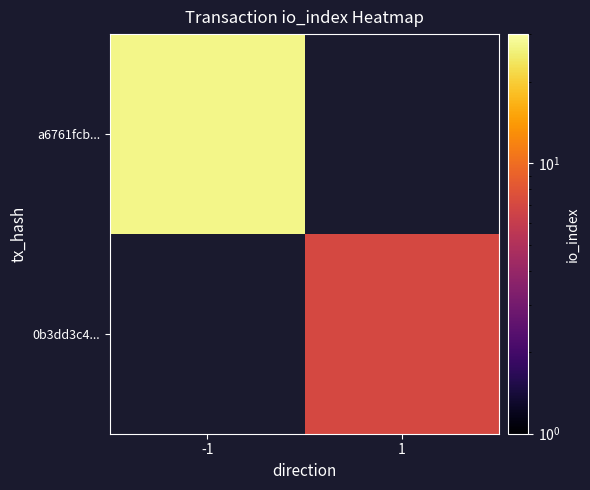

The a6761fcb... series shows 43.5 at -1. True or false?

False